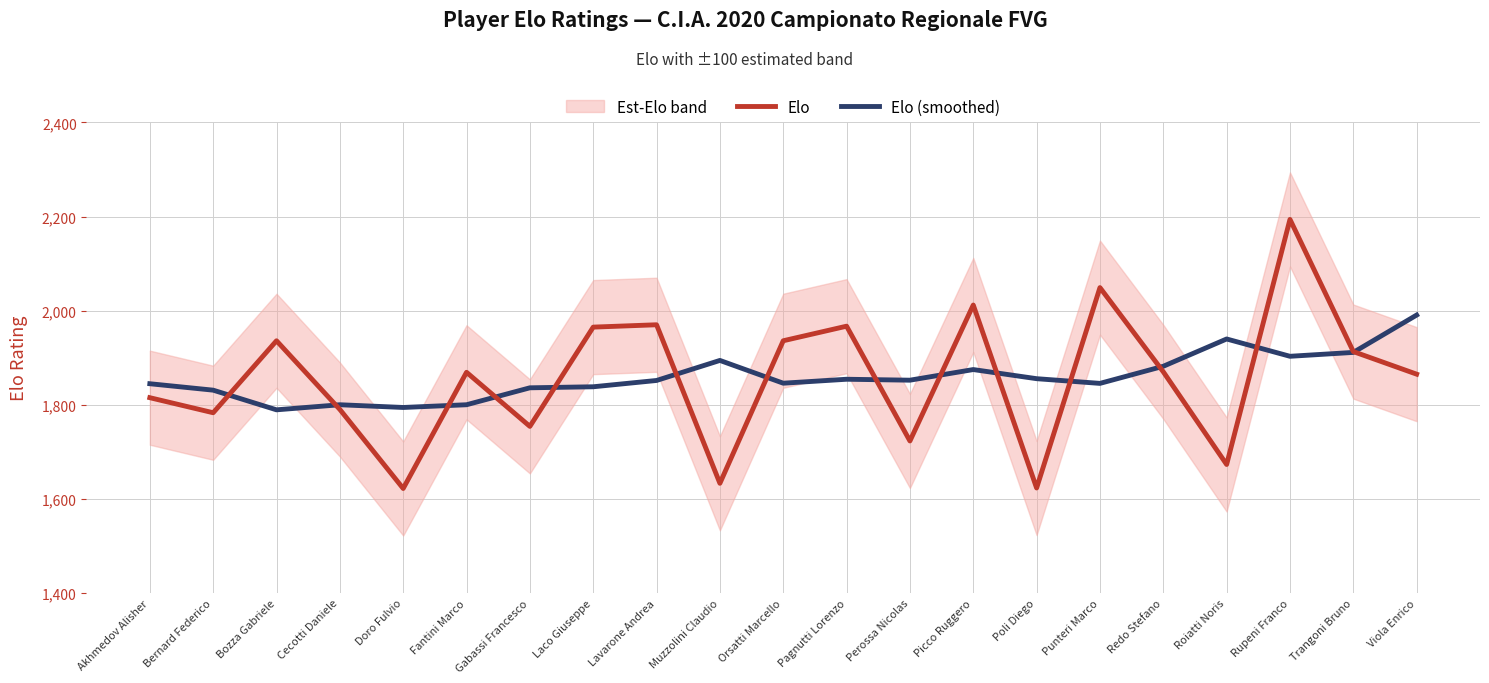

Which series changed the most between Bernard Federico and Punteri Marco?

Elo